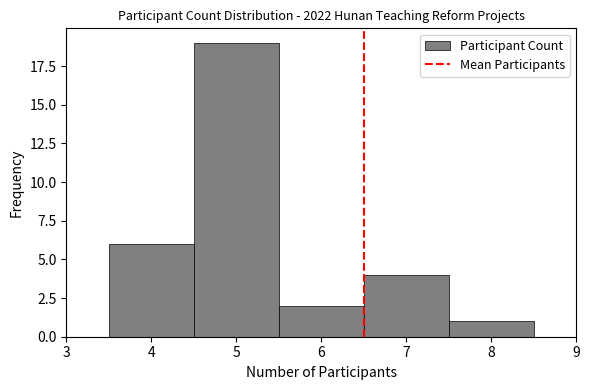

Reading left to right, transcribe this chart: for each bar, give the range it covers on the x-axis and its height. The values are not printed on the chart, so give them approximately, as read against the axis.

3.5 to 4.5: 6
4.5 to 5.5: 19
5.5 to 6.5: 2
6.5 to 7.5: 4
7.5 to 8.5: 1